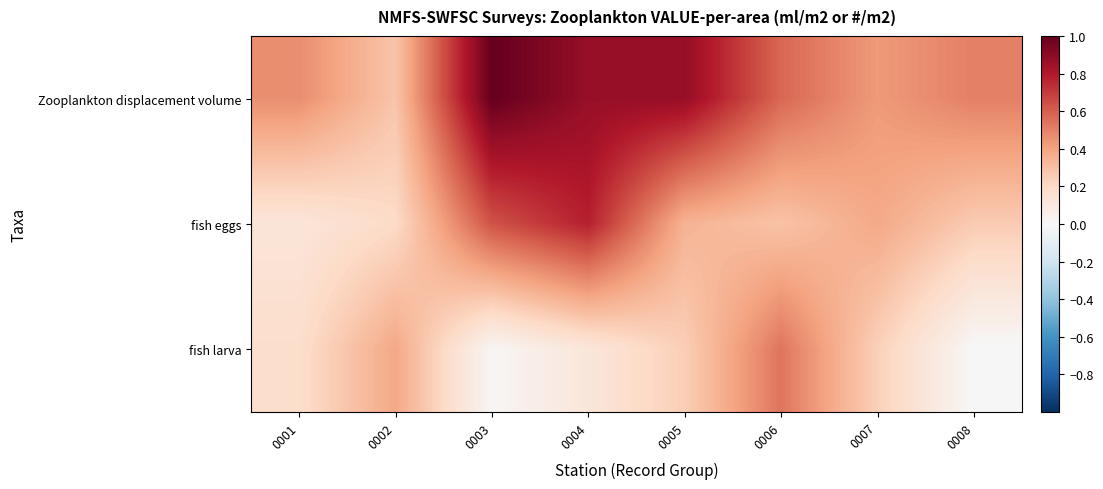

What is the total value across all series at 0005?

1.5